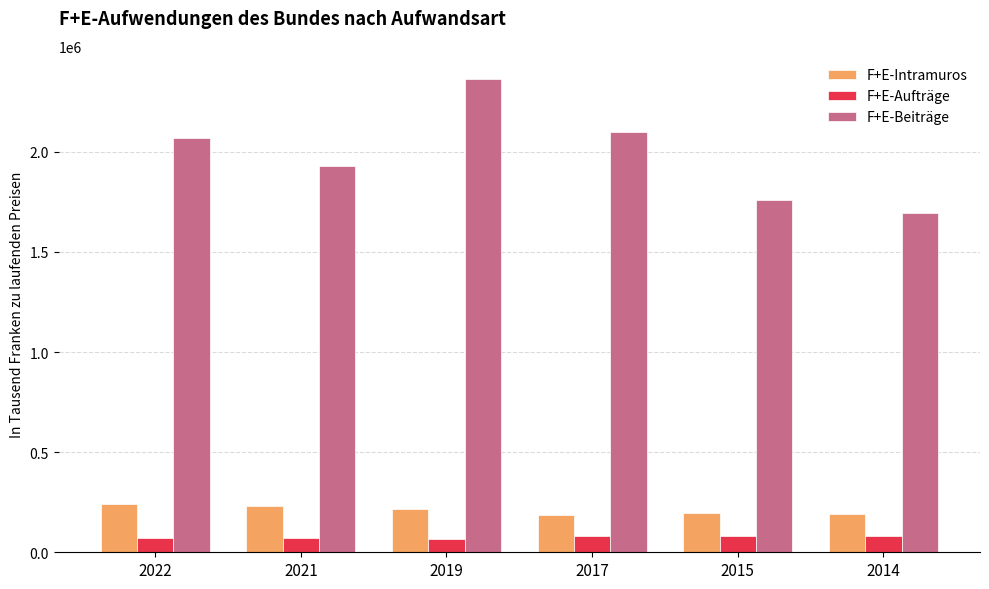

The F+E-Aufträge series shows 83068 at 2015. True or false?

True